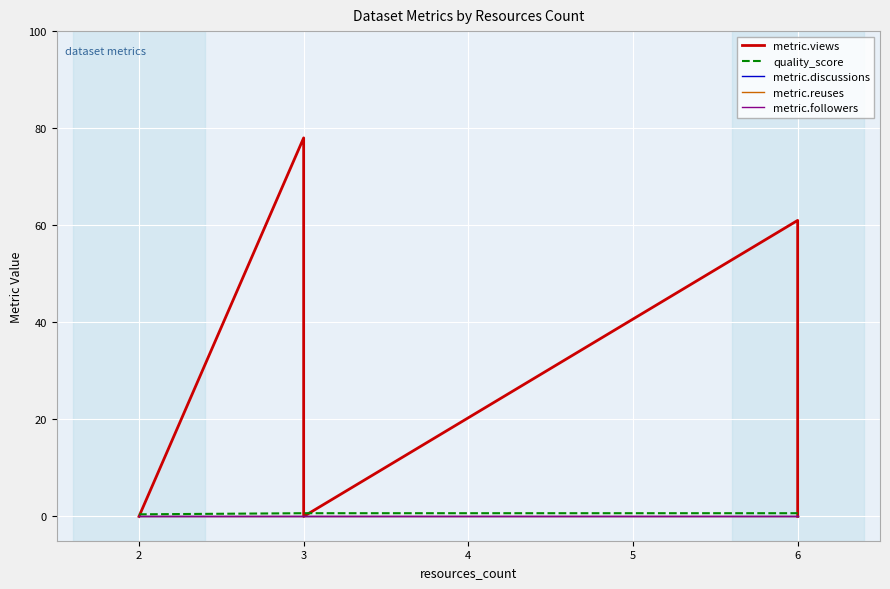

Between 2 and 6, which series saw the biggest shift?

metric.views